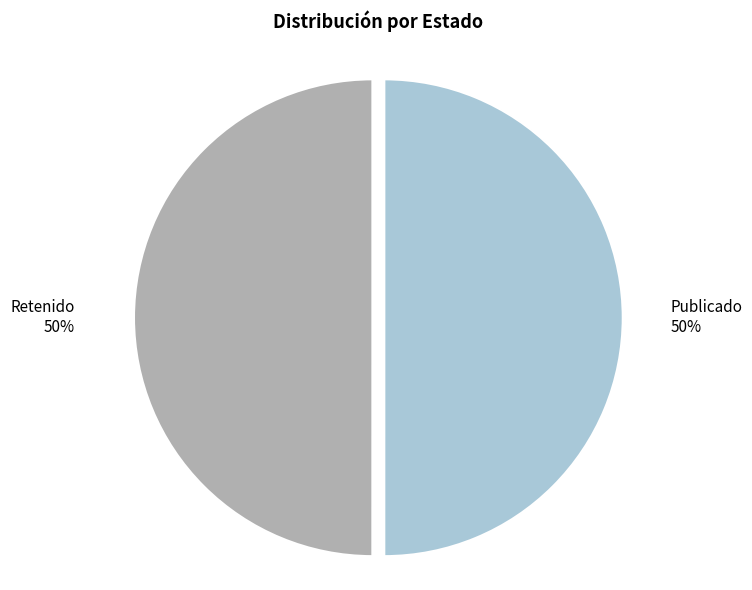

To the nearest percent, what is the average slice percentage?

50%